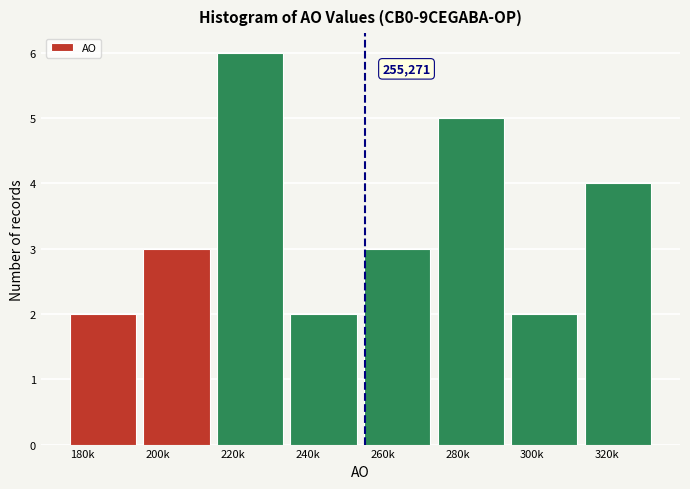

Reading left to right, what are all the values shown in this chart?

180k=2	200k=3	220k=6	240k=2	260k=3	280k=5	300k=2	320k=4